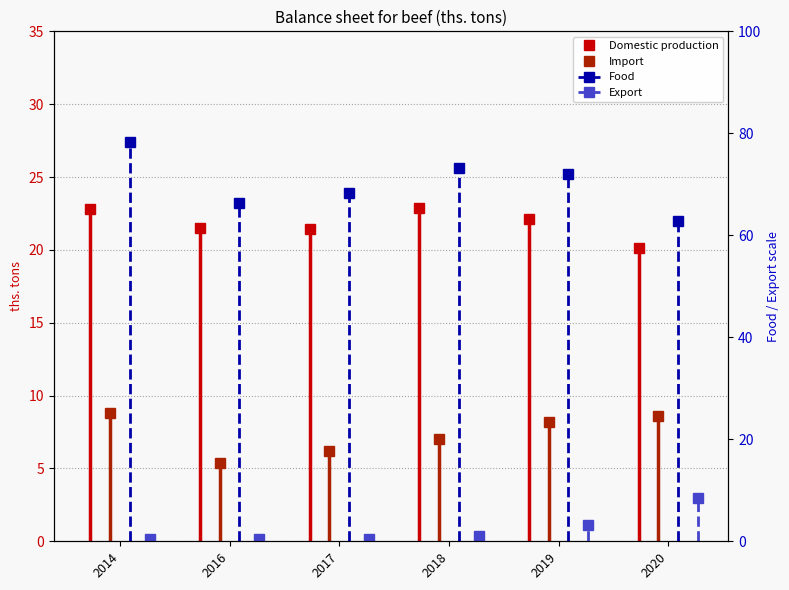

Is the value of Domestic production at 2016 greater than the value of Import at 2017?

Yes